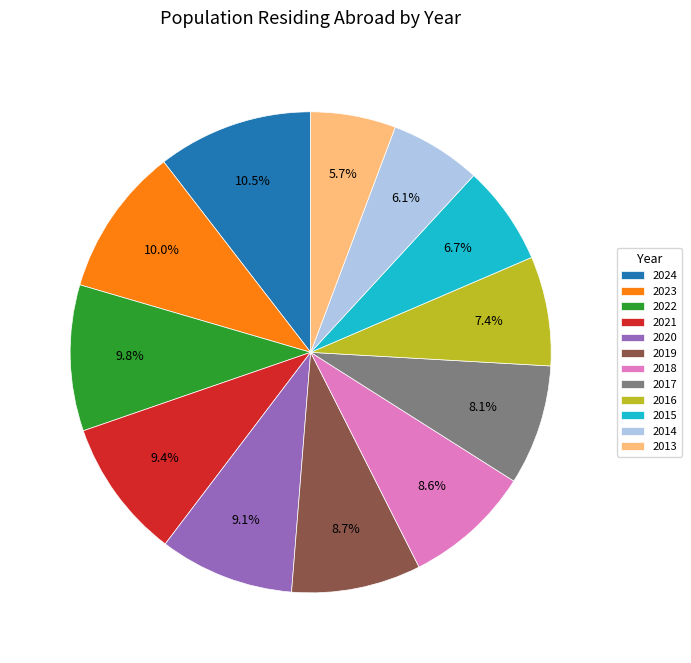

How many slices are in this pie chart?

12